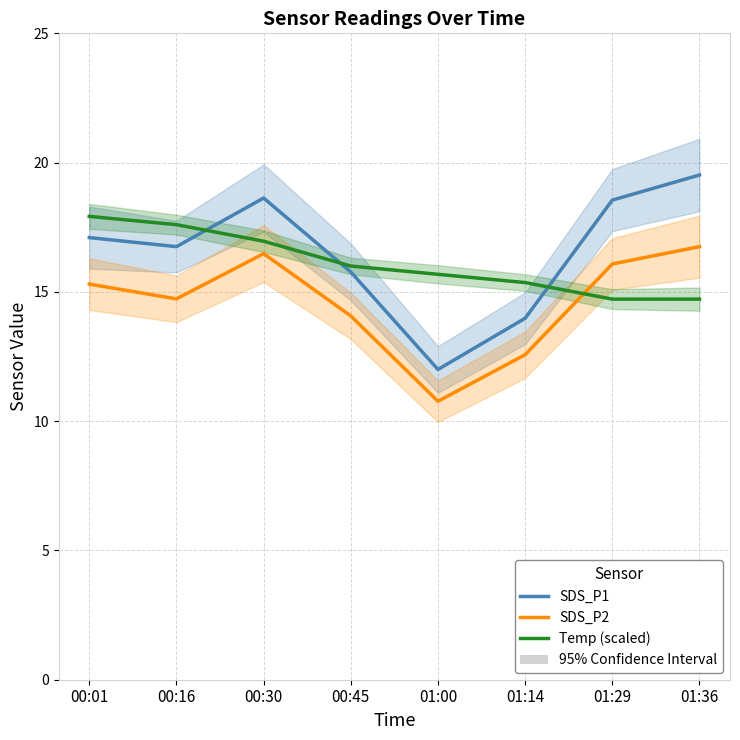

List the series in order of their overall mean, lowest first.

SDS_P2, Temp (scaled), SDS_P1